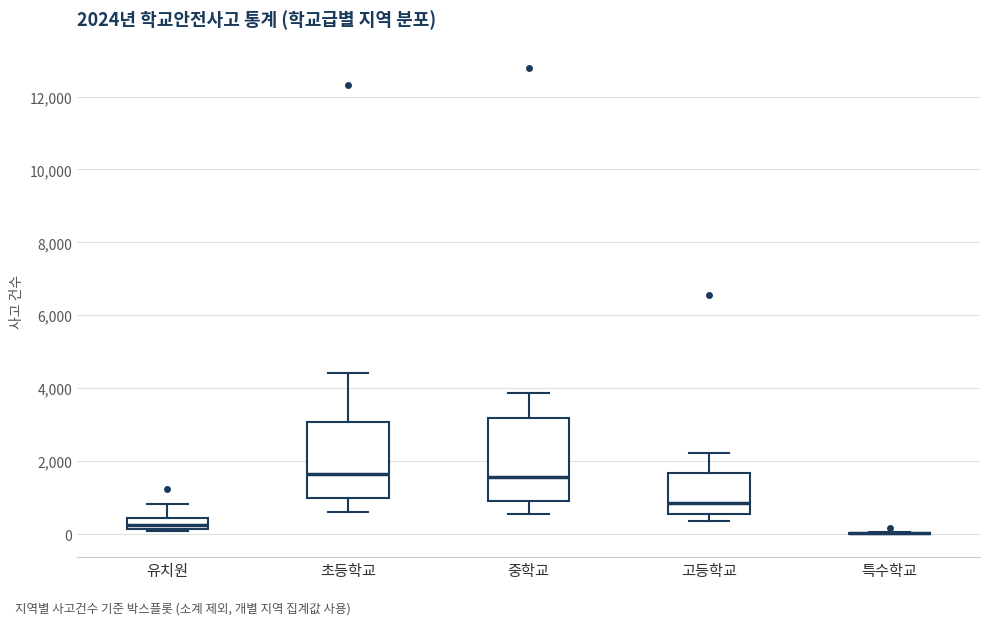

Which box is the tallest, from its lower edge to its upper edge?

중학교